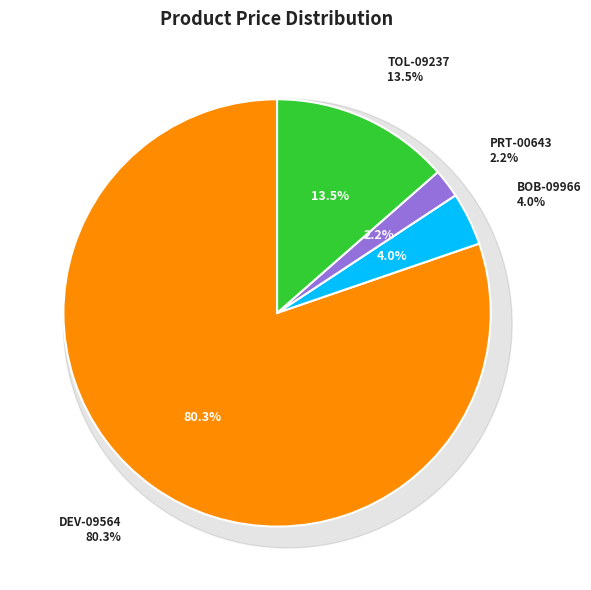

Combined, what portion of the pie is PRT-00643 and BOB-09966?

6.2%